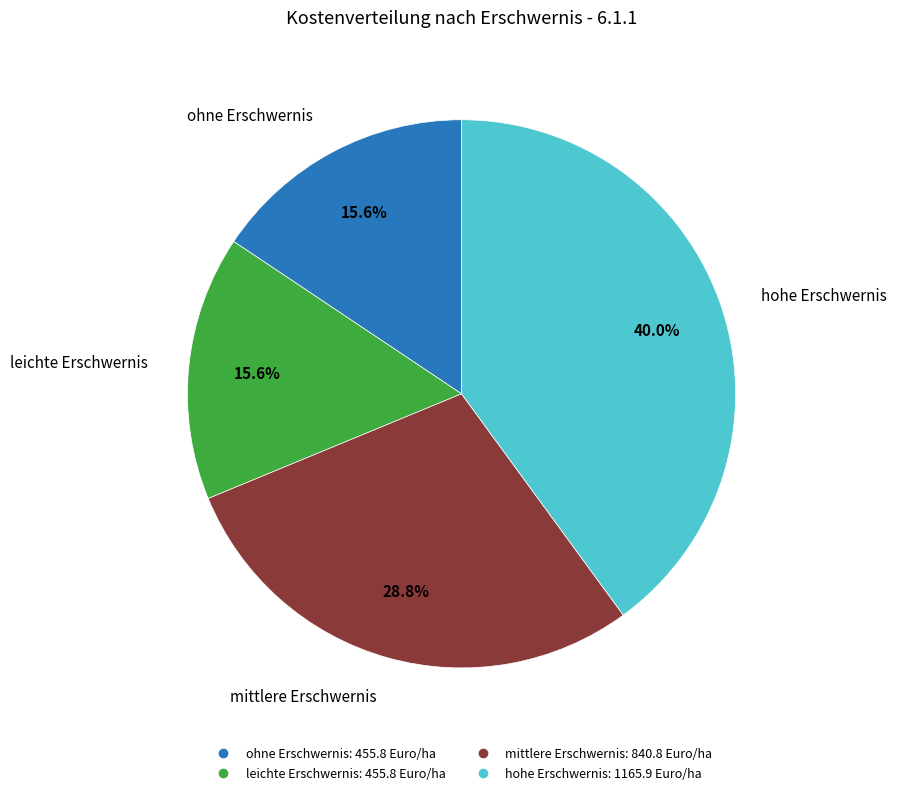

Count the number of slices in the pie.

4